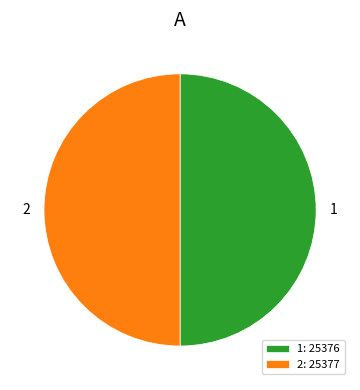

How many slices are in this pie chart?

2